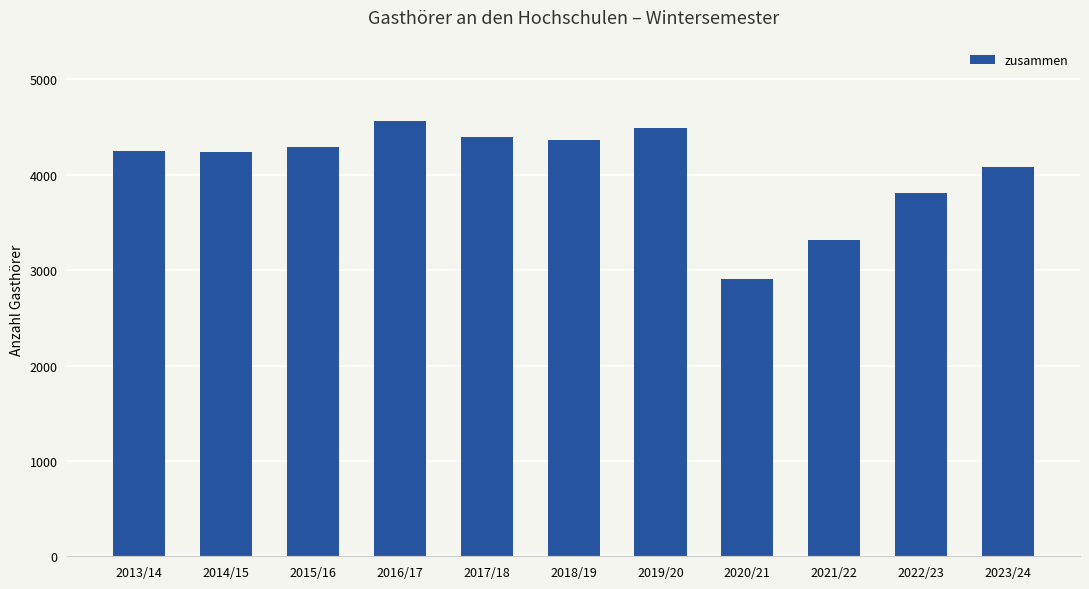

What is the change in value from 2016/17 to 2023/24?

-487